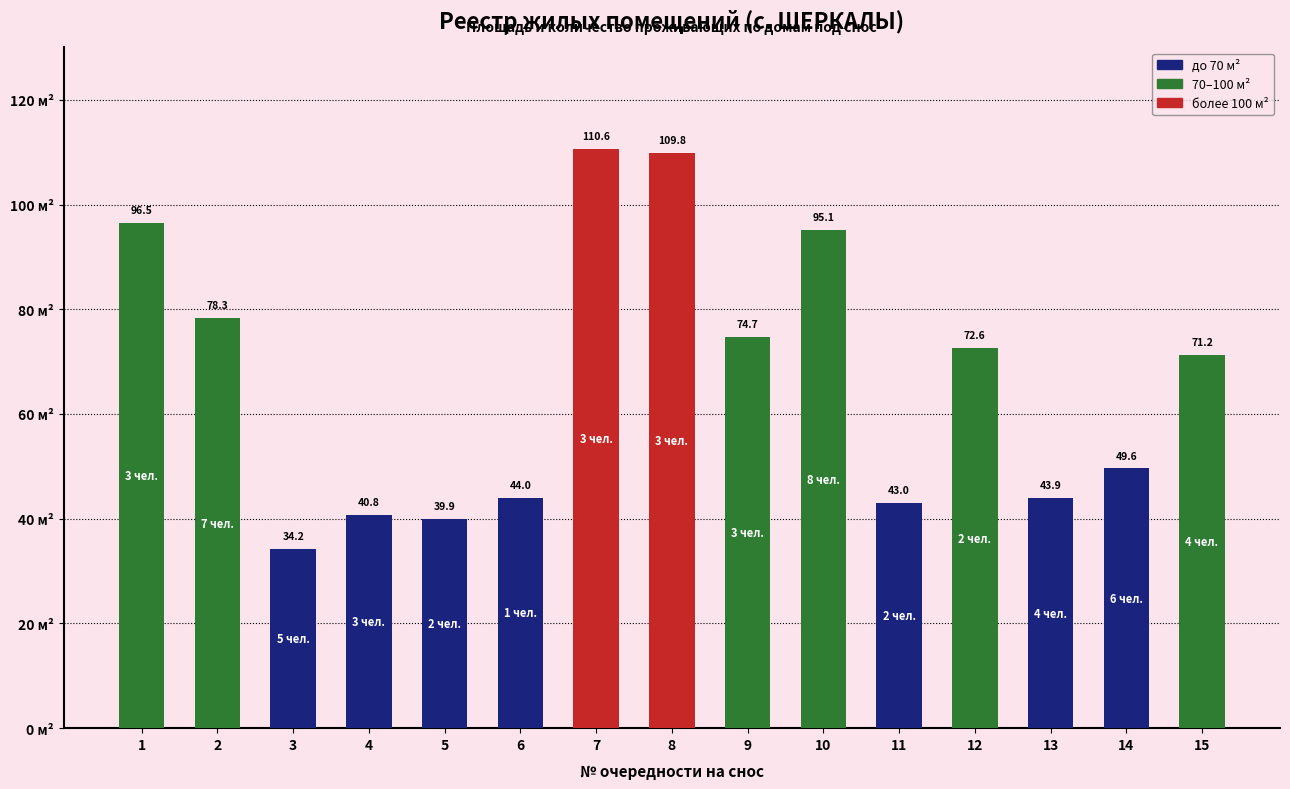

At which label does the data first exceed 71?

1